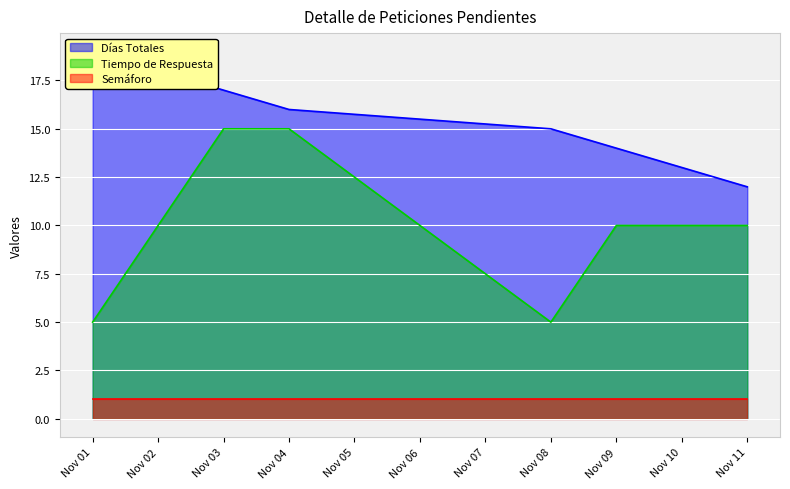

The value of Tiempo de Respuesta at Nov 10 is 10. True or false?

True